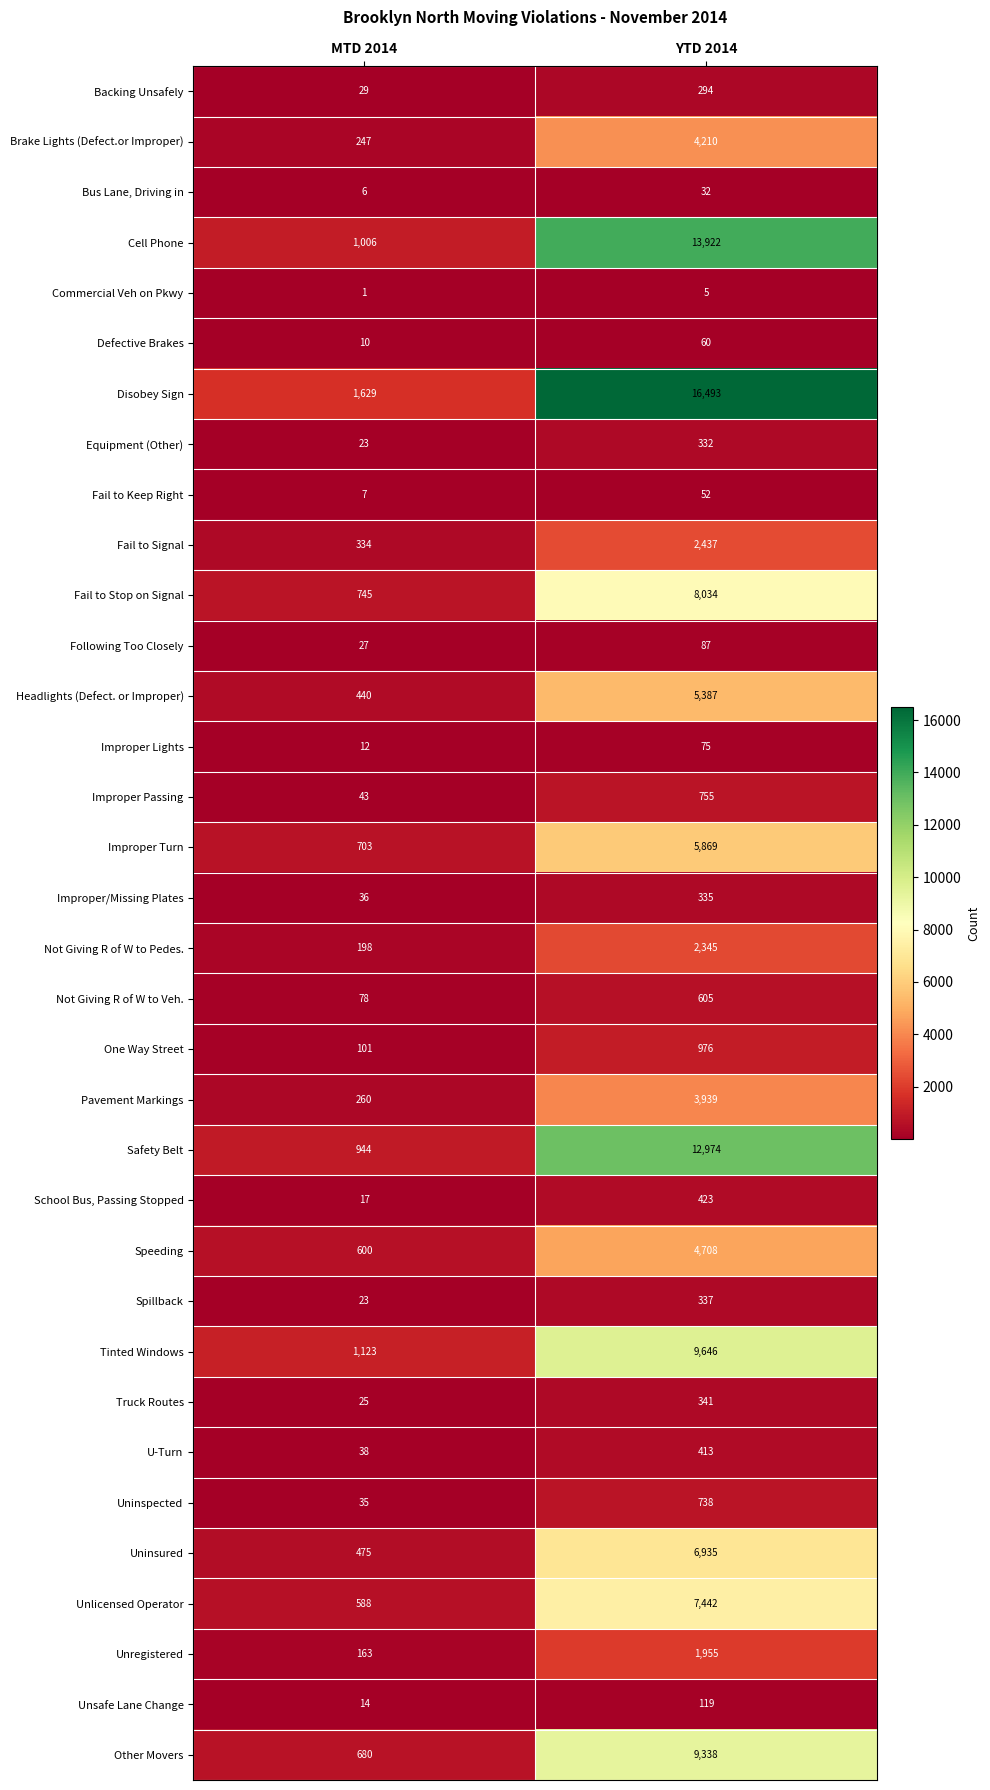

What is the spread (max minus min) of values at YTD 2014?

16488